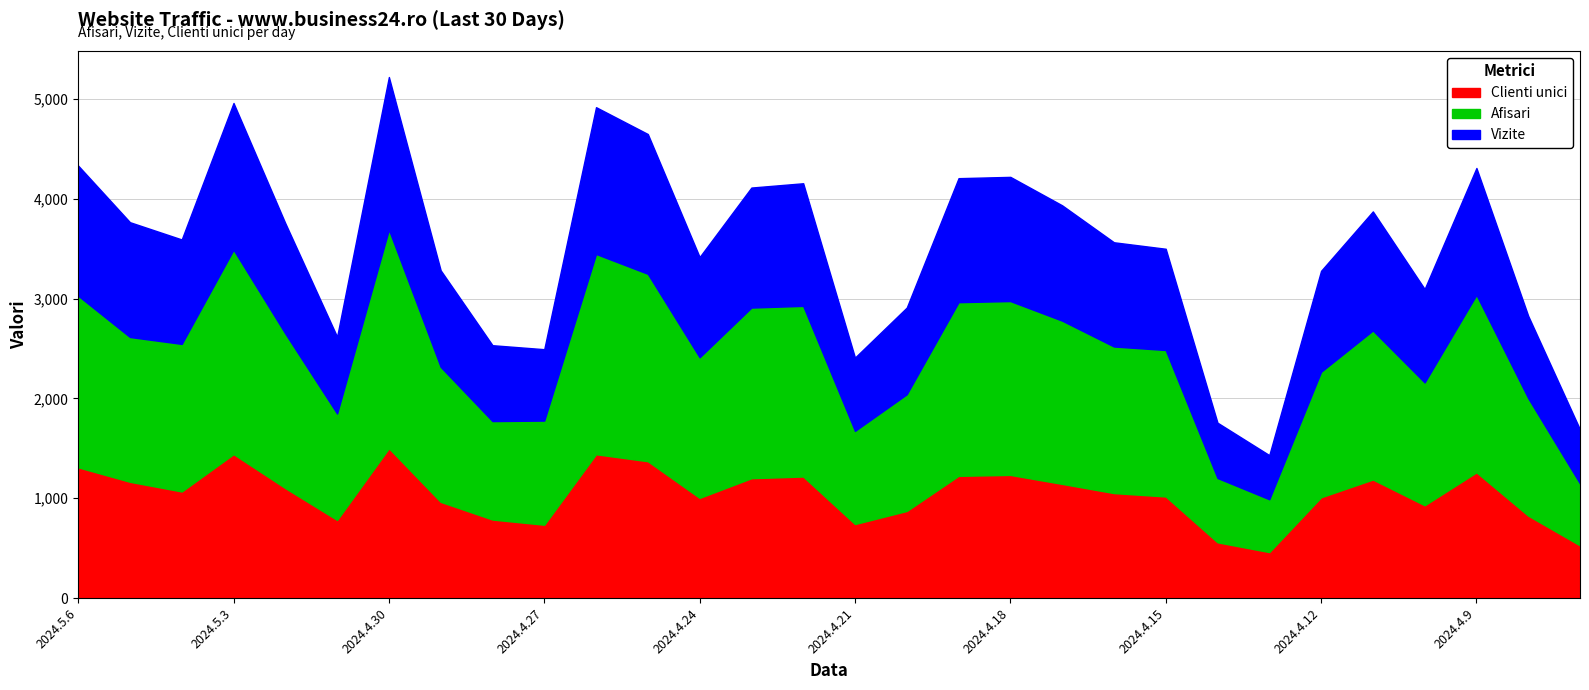

How many values in the Vizite series are below 1046?

15